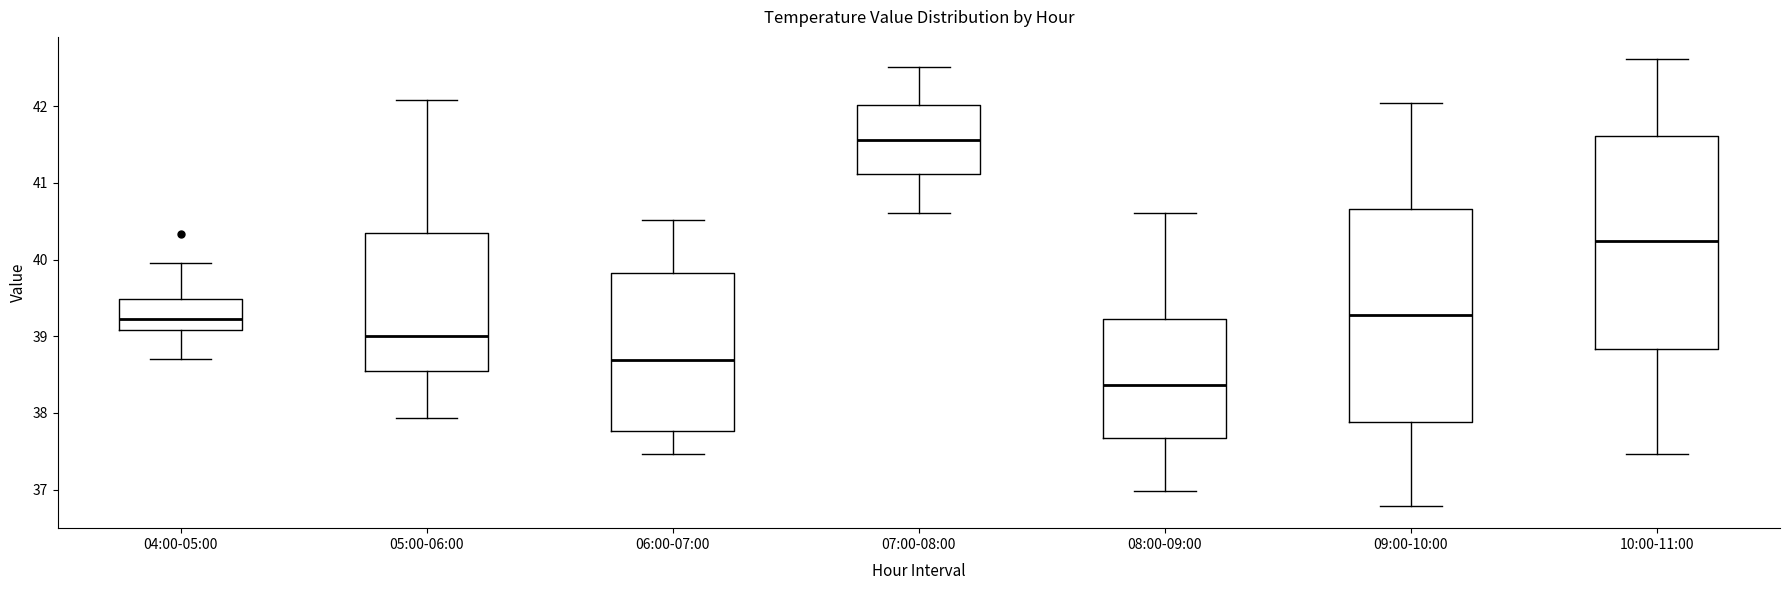

Where is the upper edge of the box for 06:00-07:00 on the y-axis? The values are not printed on the chart, so give them approximately, as read against the axis.

39.8